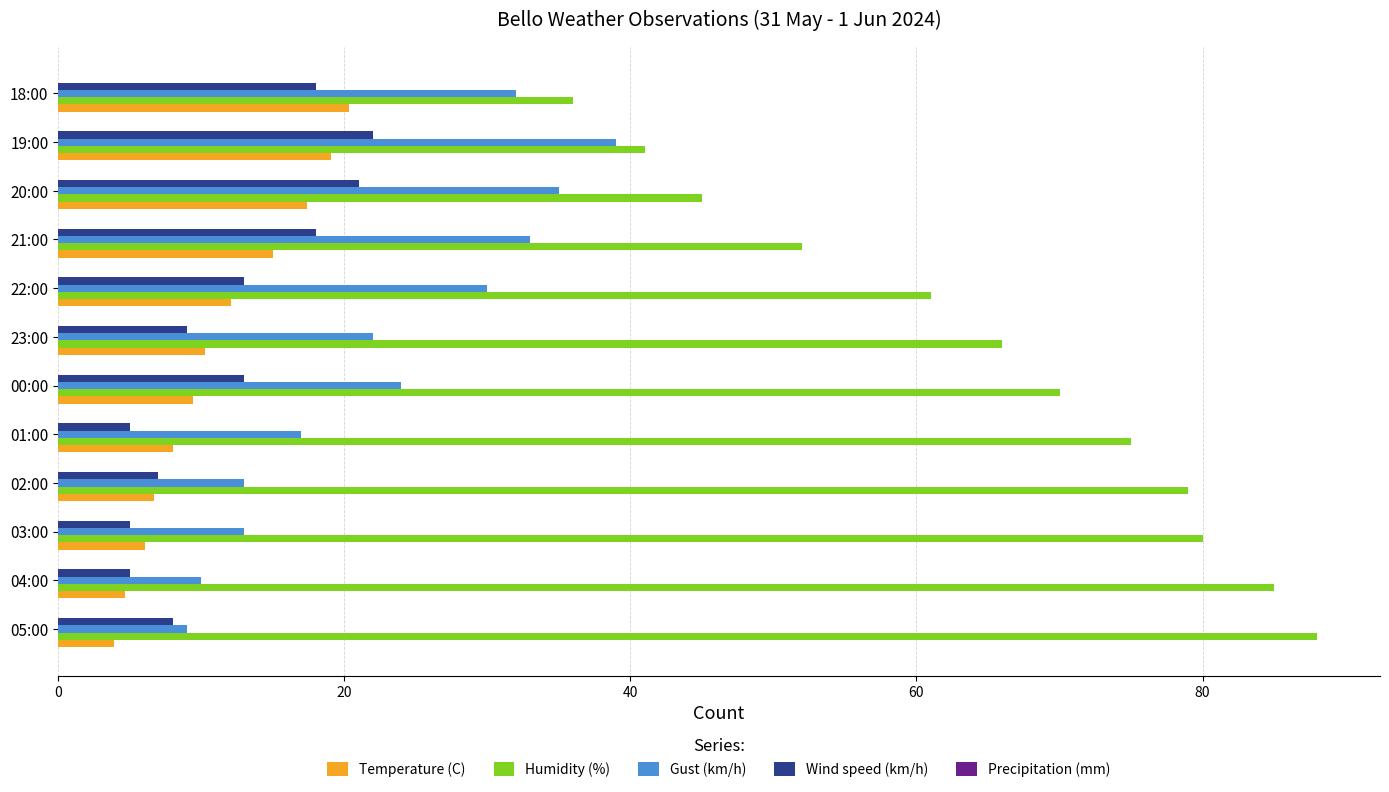

True or false: Humidity (%) has a value of 61.0 at 22:00.

True